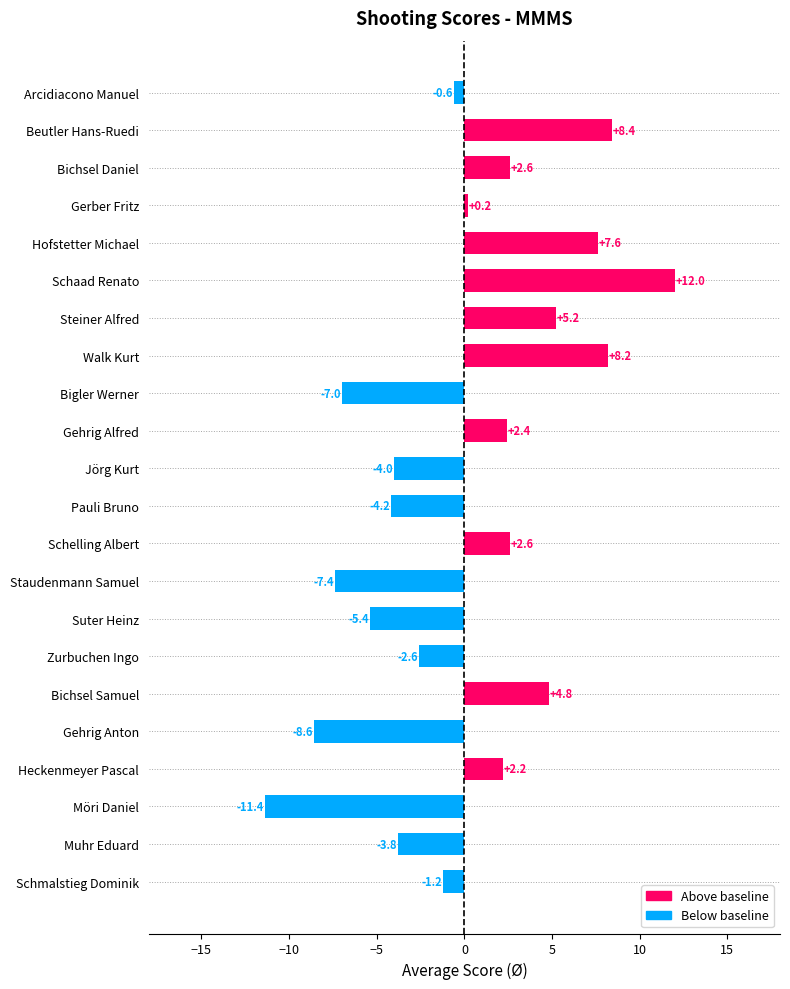

Reading top to bottom, extract all data points from this chart.

-0.6	8.4	2.6	0.2	7.6	12.0	5.2	8.2	-7.0	2.4	-4.0	-4.2	2.6	-7.4	-5.4	-2.6	4.8	-8.6	2.2	-11.4	-3.8	-1.2